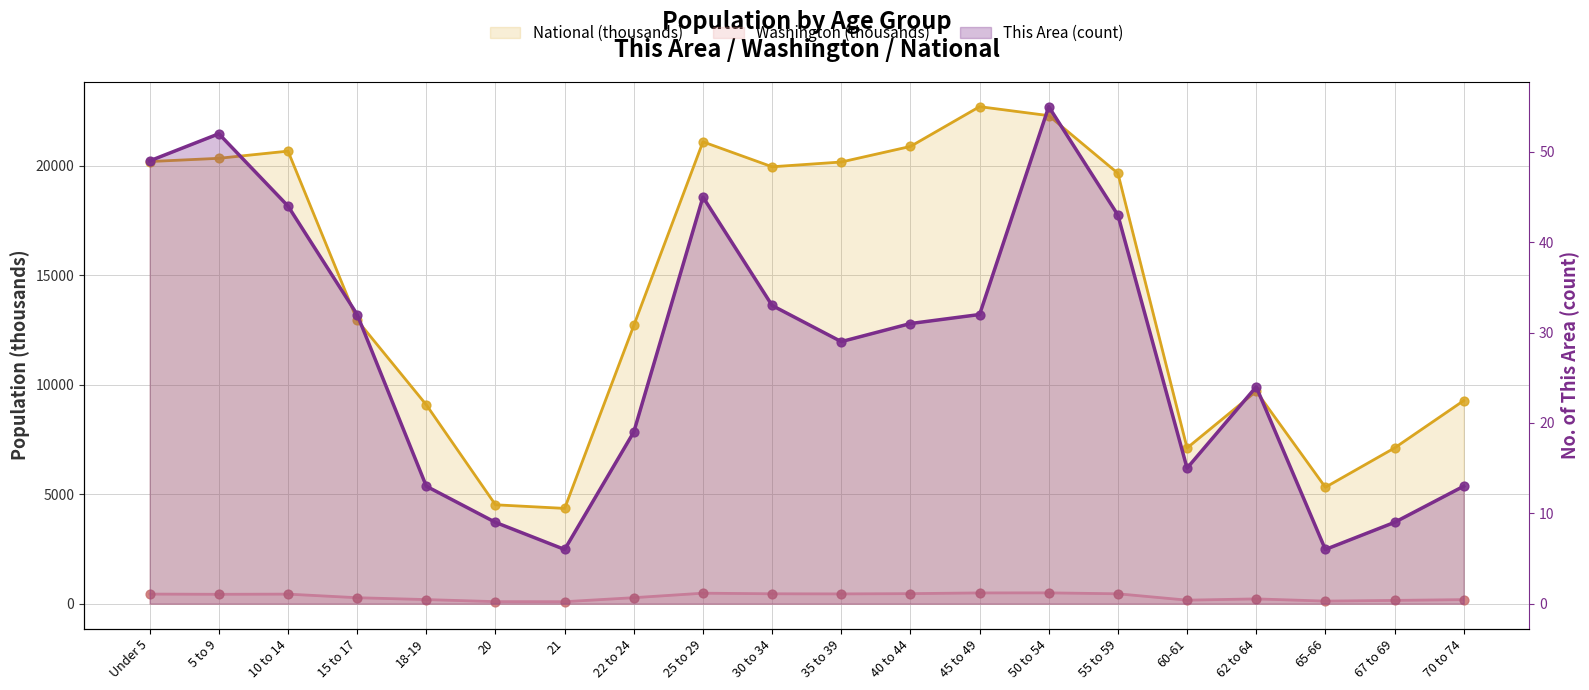

At which category is the sum across all series the highest?

45 to 49